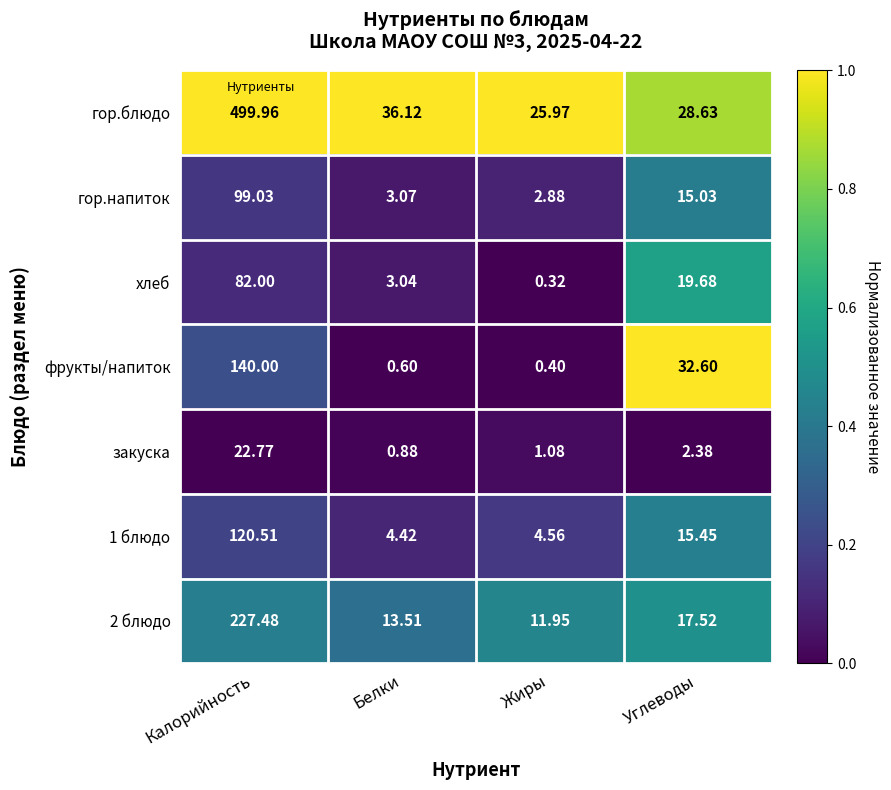

How many series are shown in this chart?

7